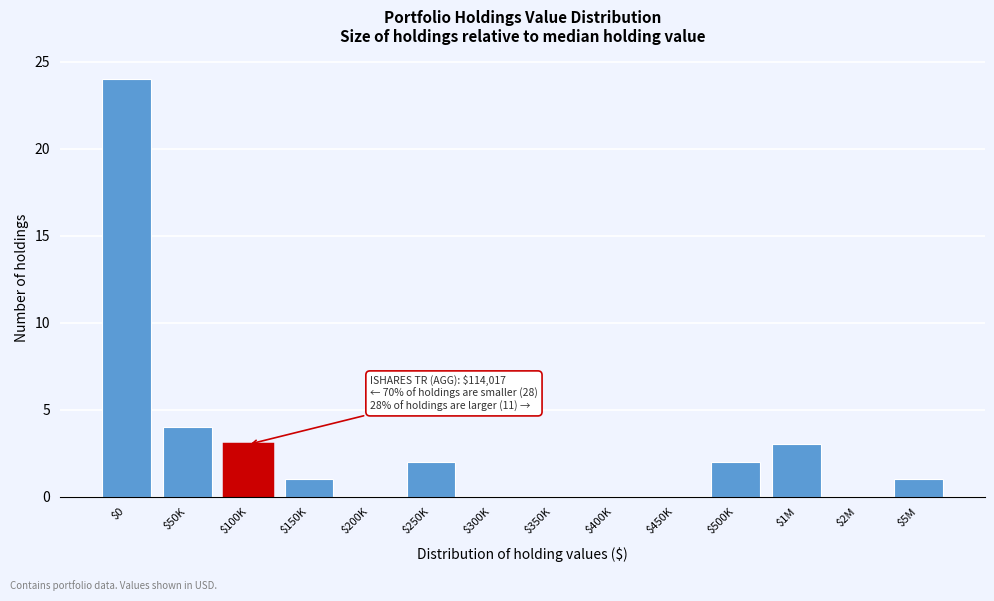

Which category has the highest value across all series?

$0